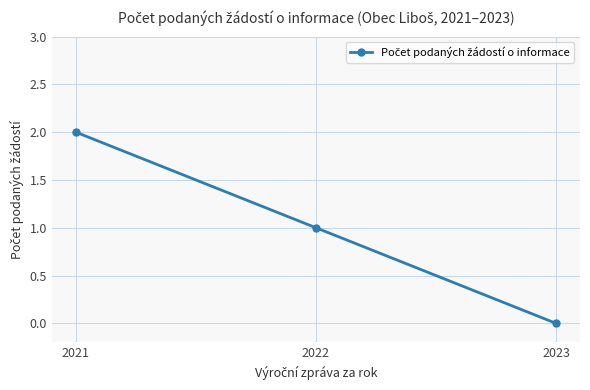

The chart shows a value of 1 at 2022. True or false?

True